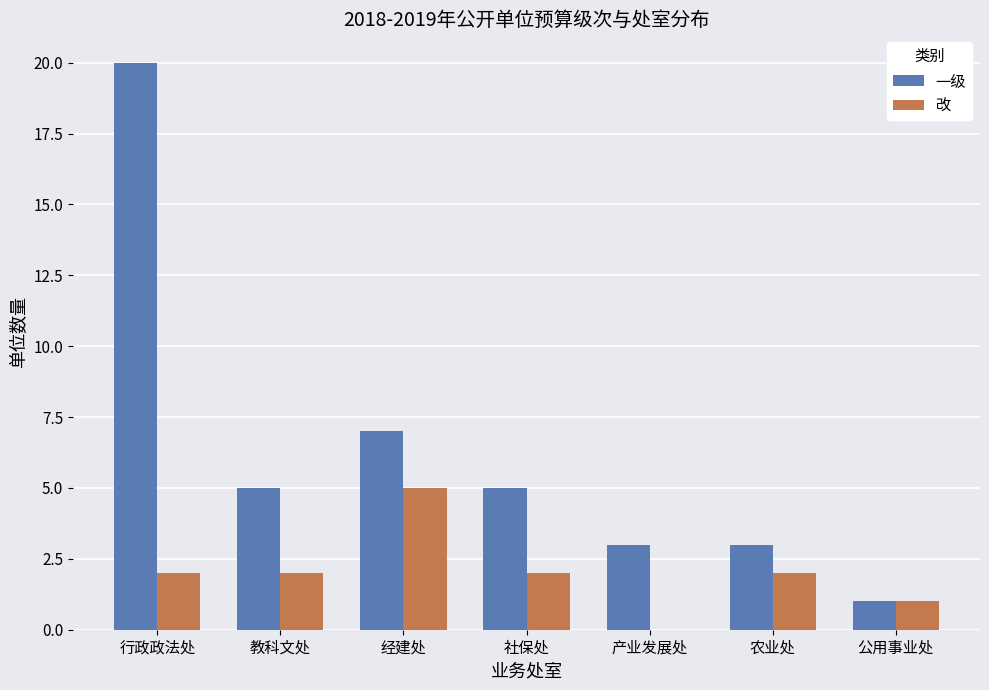

What is the sum of the 改 values at 教科文处 and 产业发展处?

2